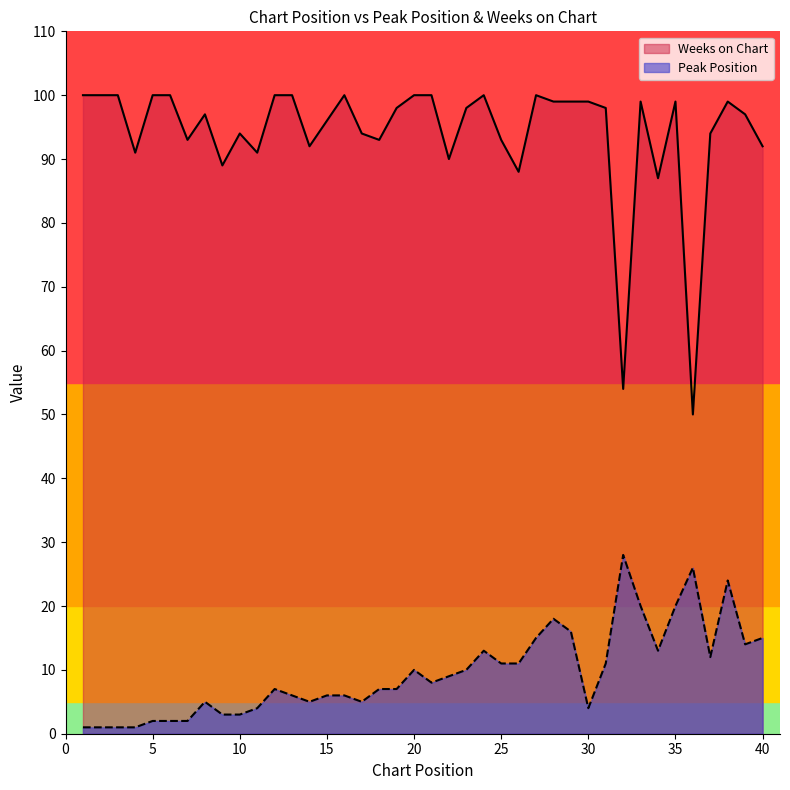

True or false: Peak Position and Weeks on Chart cross at least once.

False